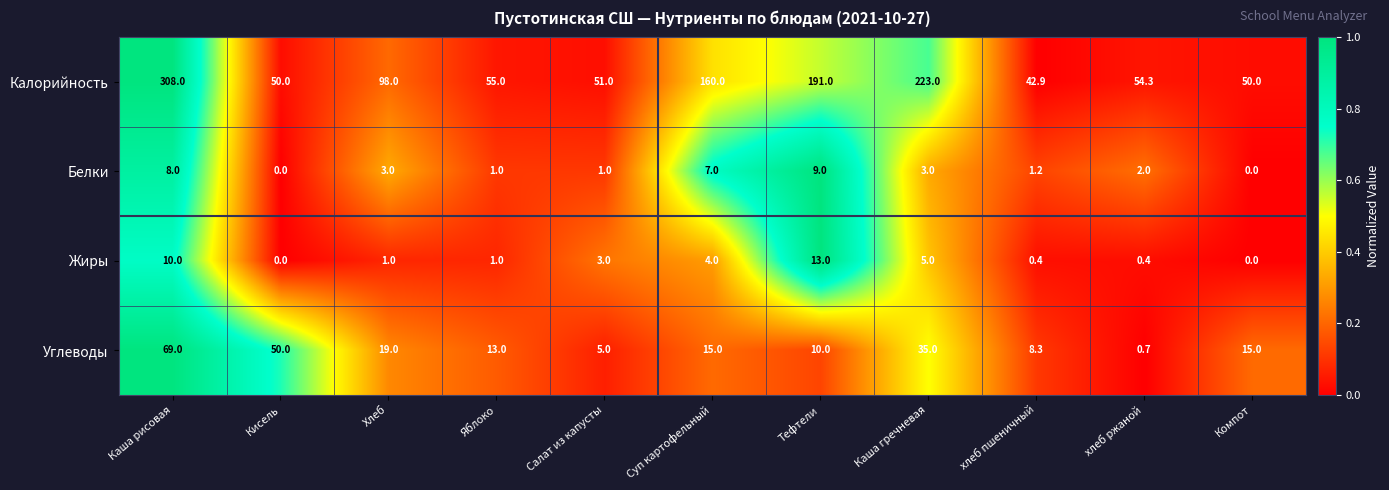

What is the sum of all Жиры values?

37.8